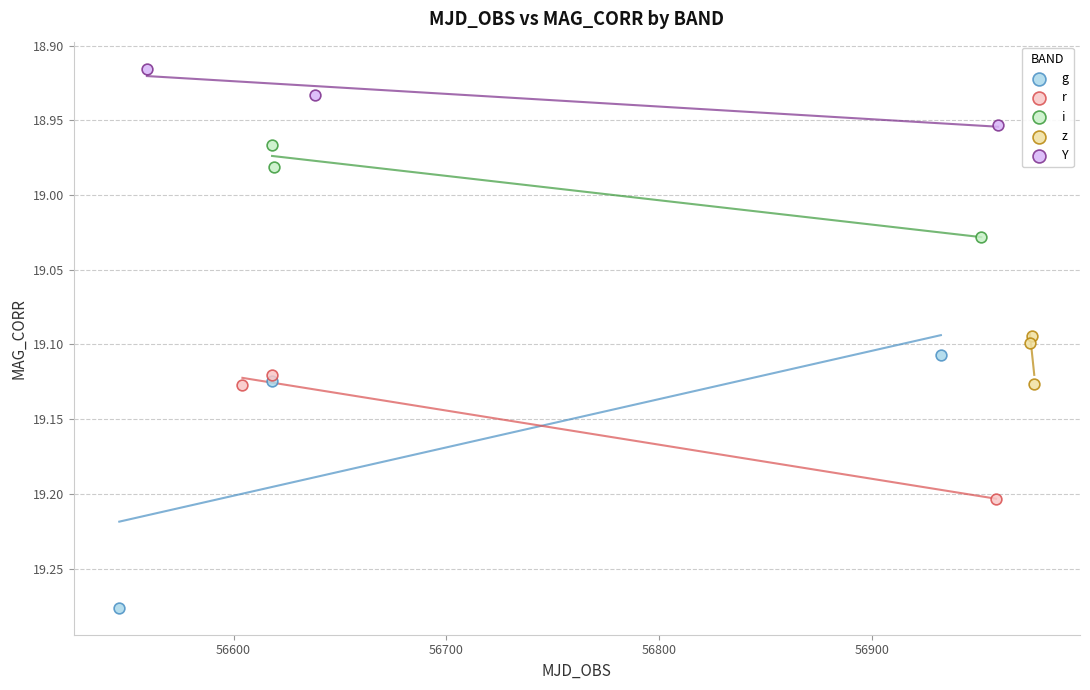

What are all the series names shown in the legend?

g, r, i, z, Y